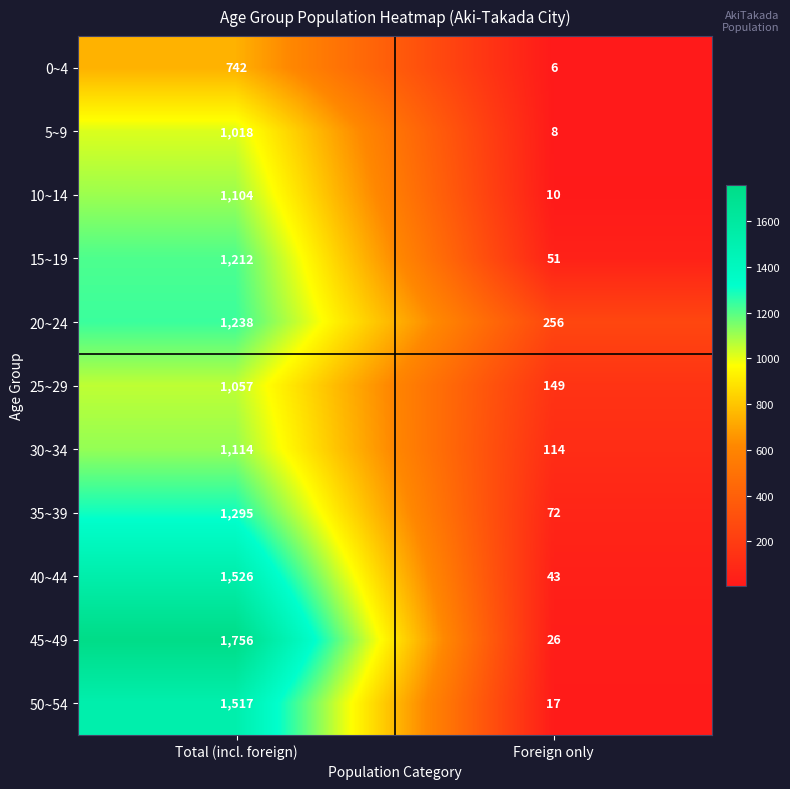

Where is 15~19 nearest to the value 631?

Foreign only